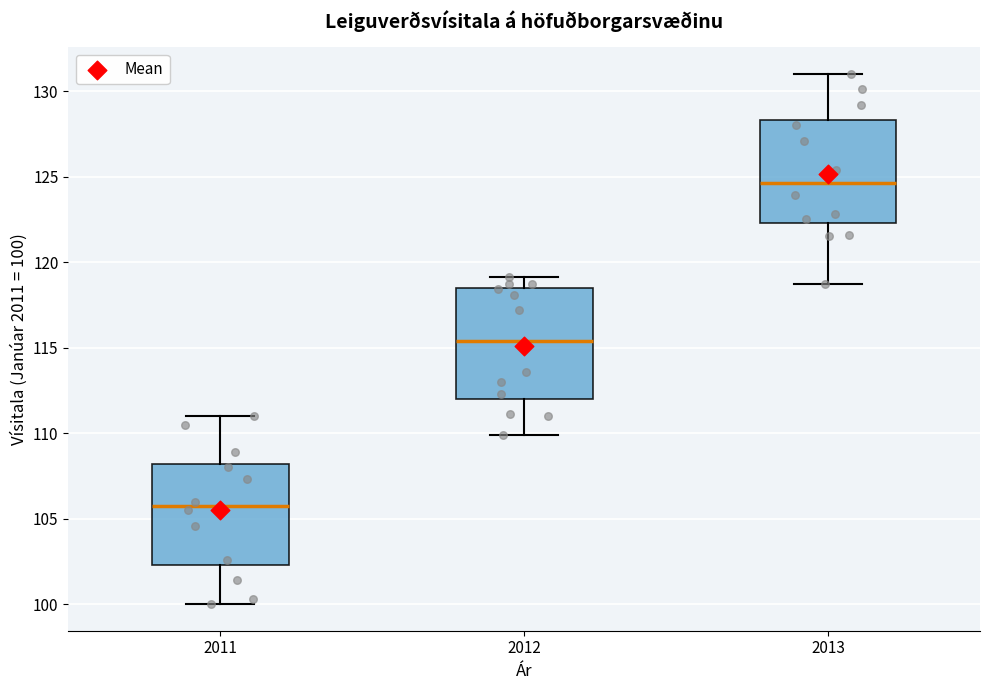

Reading left to right, read every box against the y-axis: the position of its median line, the range the box covers, and the ends of its whiskers. The values are not printed on the chart, so give them approximately, as read against the axis.

2011: median 106.0, box 102.5 to 108.0, whiskers 100.0 to 111.0
2012: median 115.5, box 112.0 to 118.5, whiskers 110.0 to 119.0
2013: median 124.5, box 122.5 to 128.5, whiskers 118.5 to 131.0